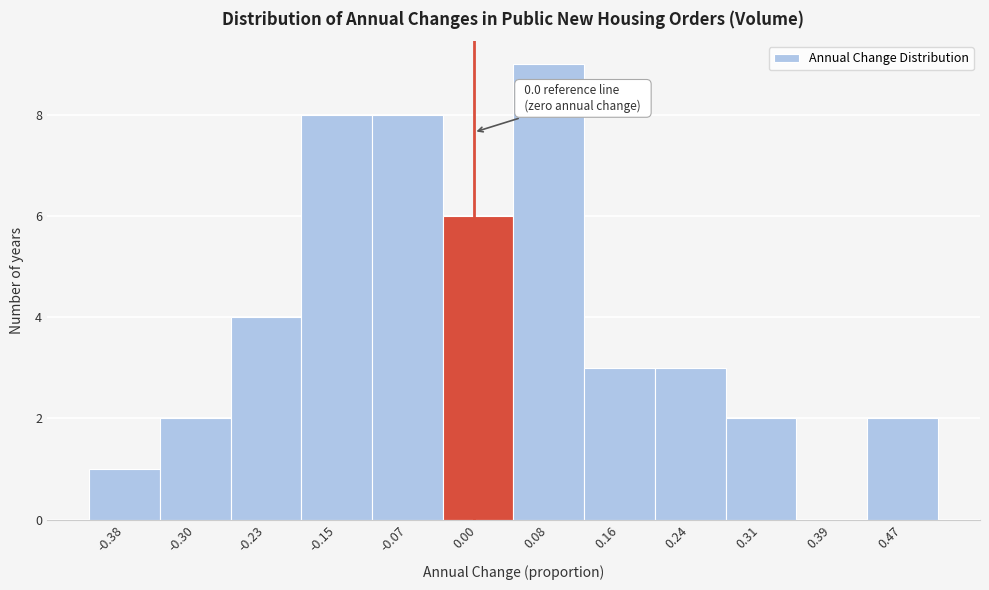

Which range on the x-axis has the tallest bar?

0.04 to 0.12